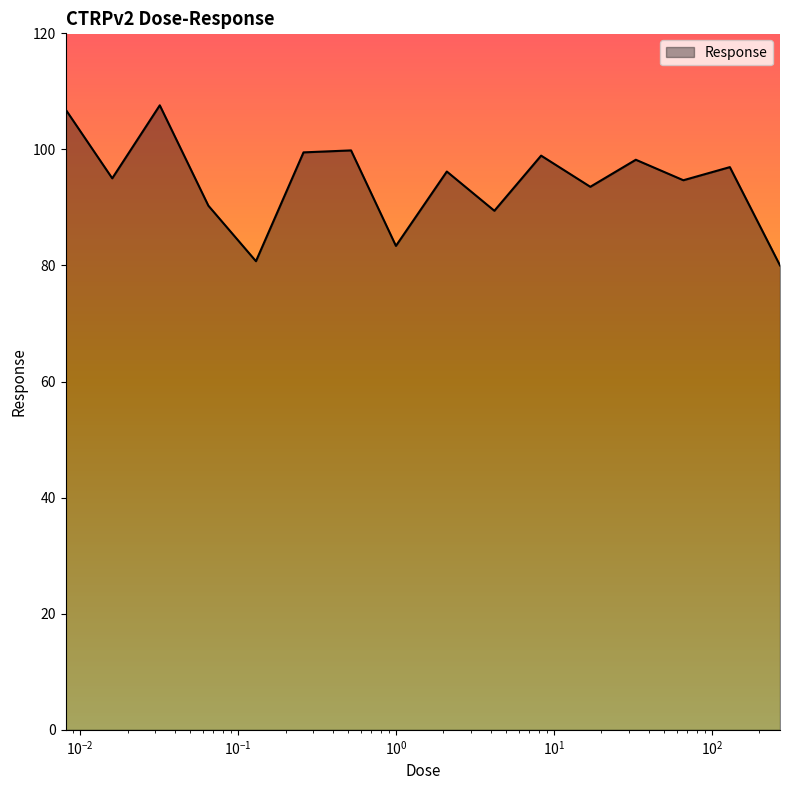

What is the maximum value shown in the chart?

107.6